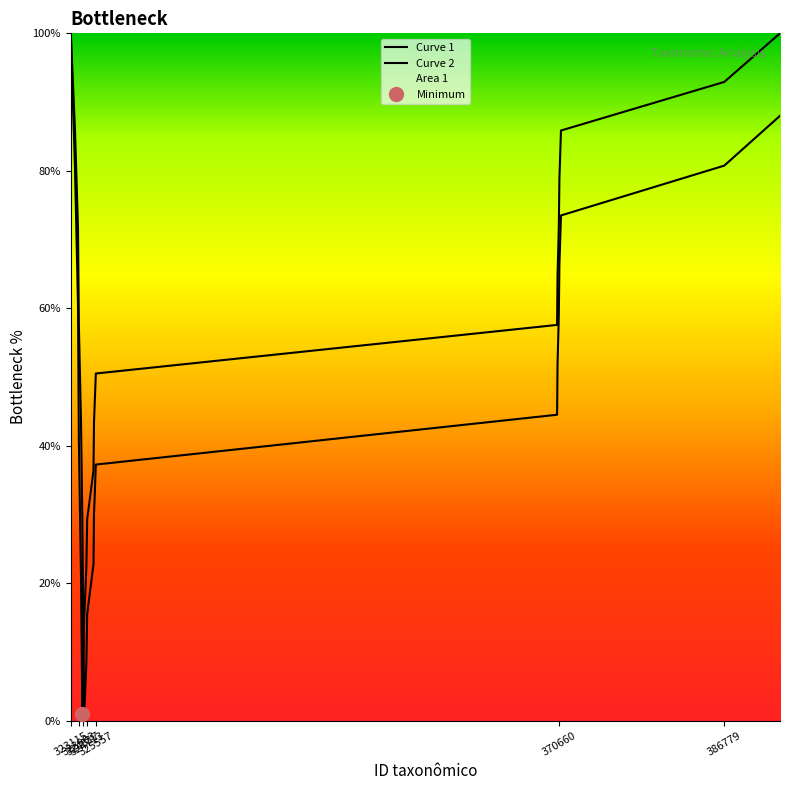

Which series has the widest spread of values?

Curve 1